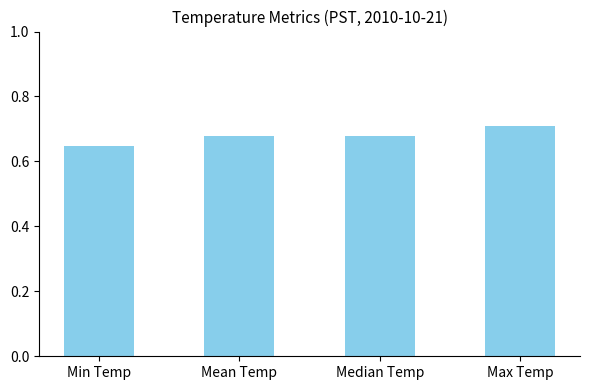

At which category does the chart reach its peak across all series?

Max Temp